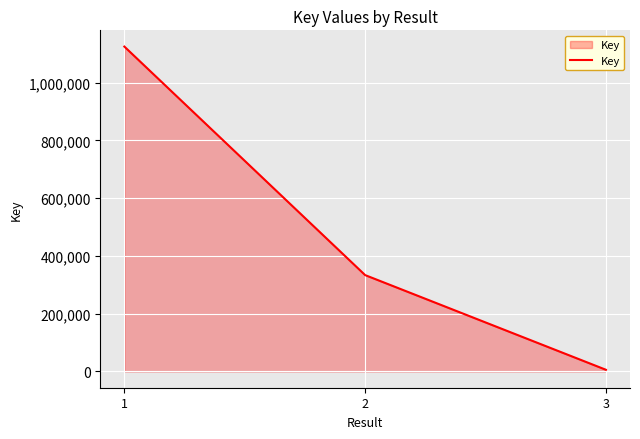

What is the greatest value displayed?

1124887